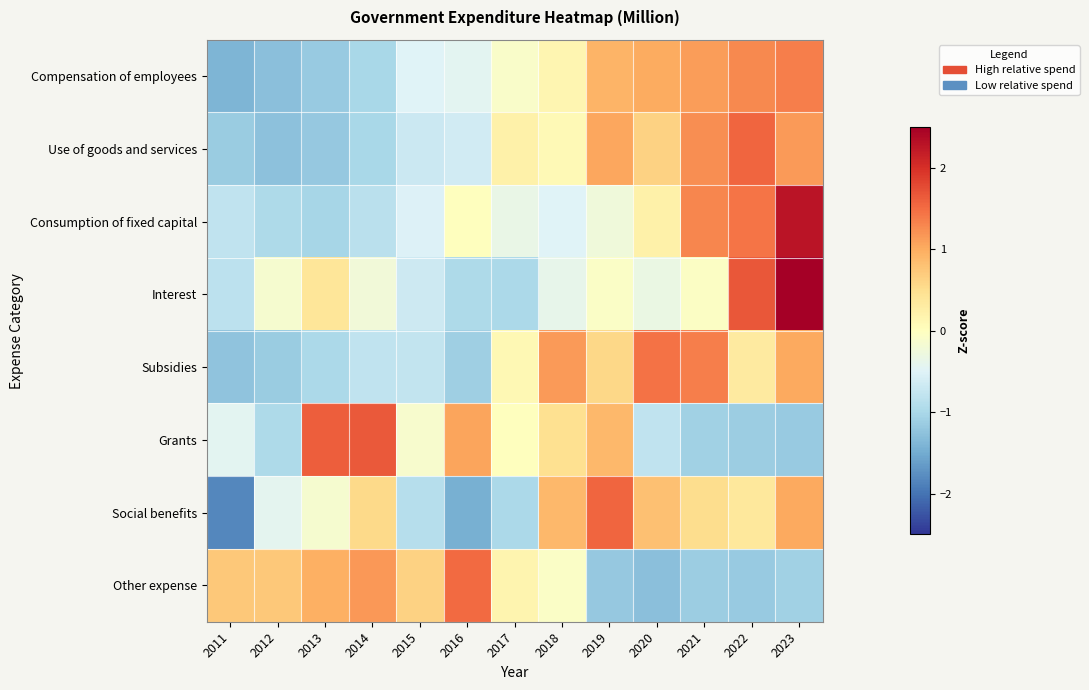

Reading left to right, transcribe all the data shown in this chart.

Compensation of employees: 2011=-1.4	2012=-1.3	2013=-1.2	2014=-1.0	2015=-0.5	2016=-0.4	2017=-0.1	2018=0.1	2019=0.9	2020=1.0	2021=1.1	2022=1.3	2023=1.3
Use of goods and services: 2011=-1.1	2012=-1.3	2013=-1.2	2014=-1.0	2015=-0.7	2016=-0.6	2017=0.2	2018=0.1	2019=1.1	2020=0.6	2021=1.2	2022=1.6	2023=1.1
Consumption of fixed capital: 2011=-0.8	2012=-1.0	2013=-1.0	2014=-0.8	2015=-0.5	2016=0.0	2017=-0.4	2018=-0.5	2019=-0.2	2020=0.2	2021=1.3	2022=1.4	2023=2.3
Interest: 2011=-0.8	2012=-0.1	2013=0.4	2014=-0.2	2015=-0.7	2016=-1.0	2017=-1.0	2018=-0.4	2019=-0.1	2020=-0.3	2021=-0.1	2022=1.7	2023=2.6
Subsidies: 2011=-1.2	2012=-1.1	2013=-1.0	2014=-0.8	2015=-0.8	2016=-1.1	2017=0.1	2018=1.1	2019=0.6	2020=1.5	2021=1.4	2022=0.3	2023=1.0
Grants: 2011=-0.4	2012=-1.0	2013=1.6	2014=1.7	2015=-0.1	2016=1.1	2017=0.0	2018=0.5	2019=0.9	2020=-0.8	2021=-1.1	2022=-1.1	2023=-1.2
Social benefits: 2011=-1.8	2012=-0.4	2013=-0.1	2014=0.6	2015=-0.9	2016=-1.5	2017=-1.0	2018=0.9	2019=1.6	2020=0.8	2021=0.5	2022=0.4	2023=1.0
Other expense: 2011=0.7	2012=0.7	2013=1.0	2014=1.2	2015=0.6	2016=1.5	2017=0.2	2018=-0.1	2019=-1.2	2020=-1.3	2021=-1.1	2022=-1.2	2023=-1.1